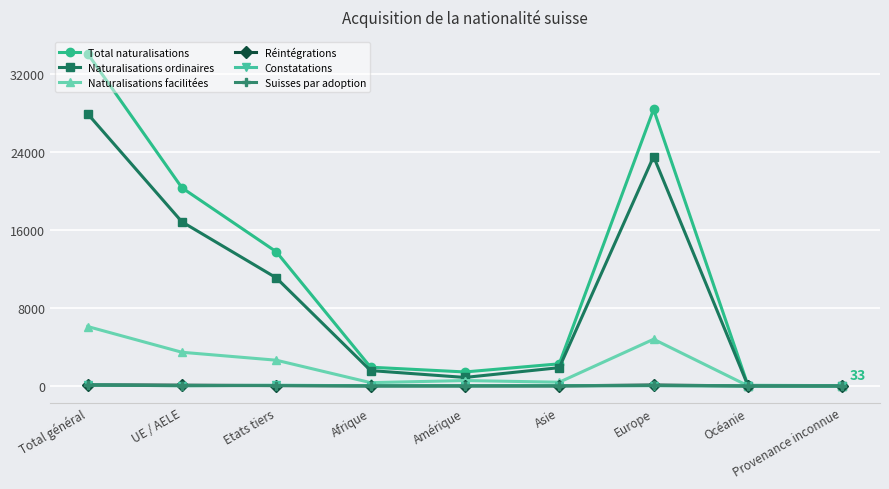

The value of Réintégrations at Afrique is 6. True or false?

True